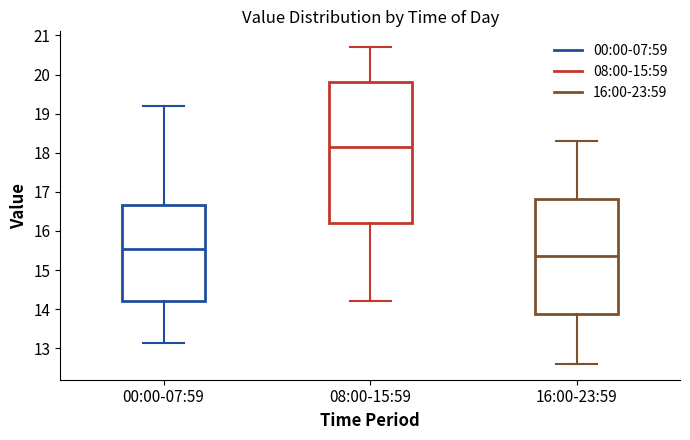

Reading left to right, transcribe this box plot: for each box, give where its median line is, the range the box spans, and where its two whiskers end, as read against the y-axis. The values are not printed on the chart, so give them approximately, as read against the axis.

00:00-07:59: median 15.6, box 14.2 to 16.7, whiskers 13.1 to 19.2
08:00-15:59: median 18.2, box 16.2 to 19.8, whiskers 14.2 to 20.7
16:00-23:59: median 15.4, box 13.9 to 16.8, whiskers 12.6 to 18.3